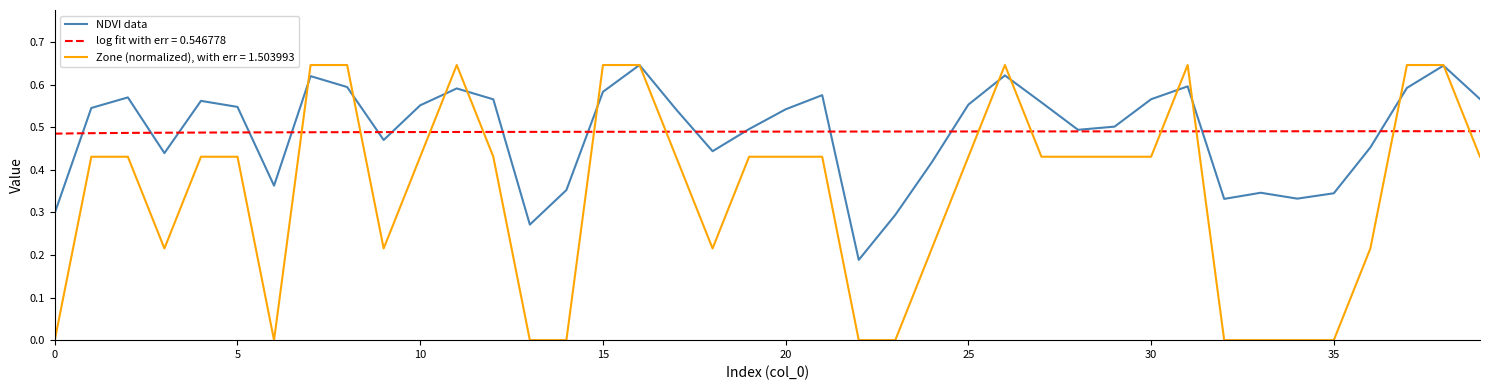

Which series has the largest range (max minus min)?

Zone (normalized), with err = 1.503993